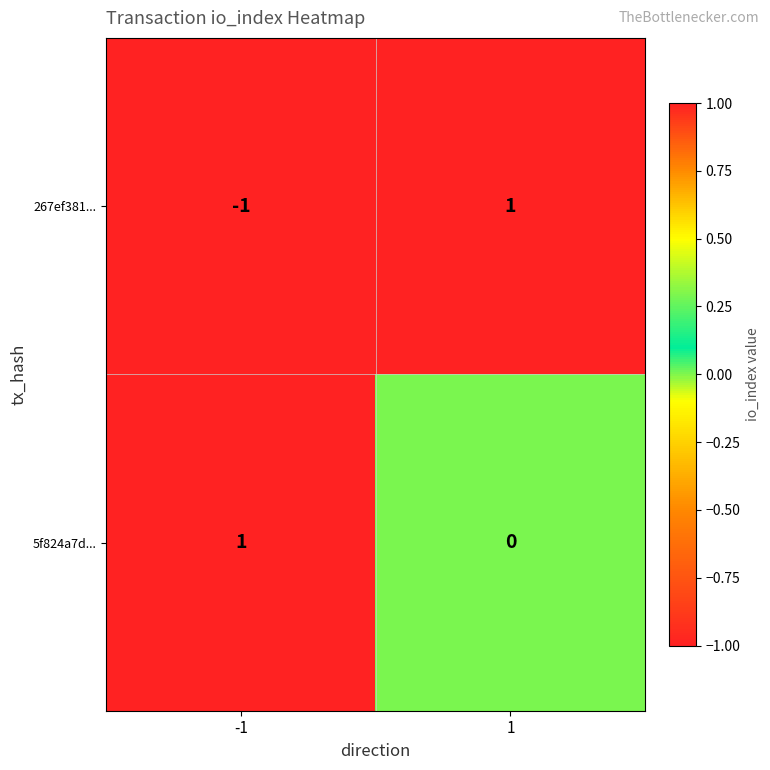

What is the difference between the highest and lowest values at -1?

2